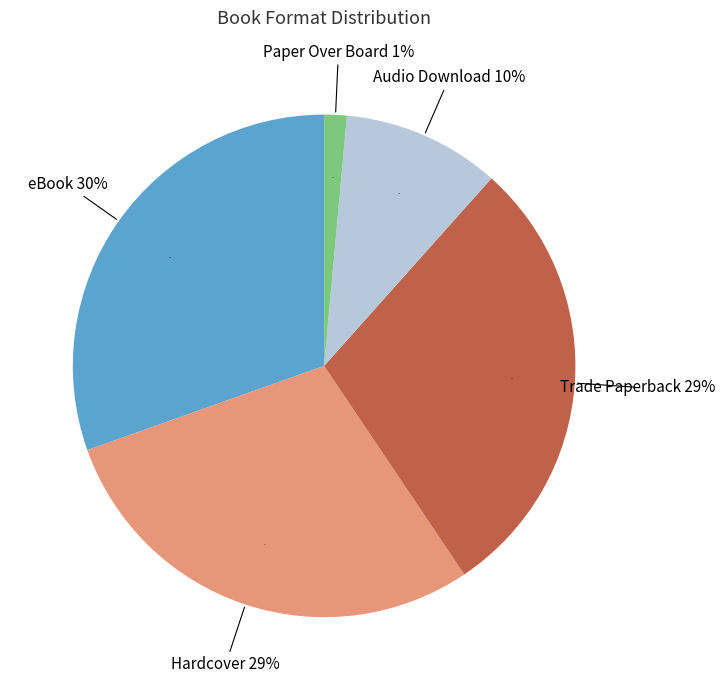

Does eBook represent more than half of the total?

No